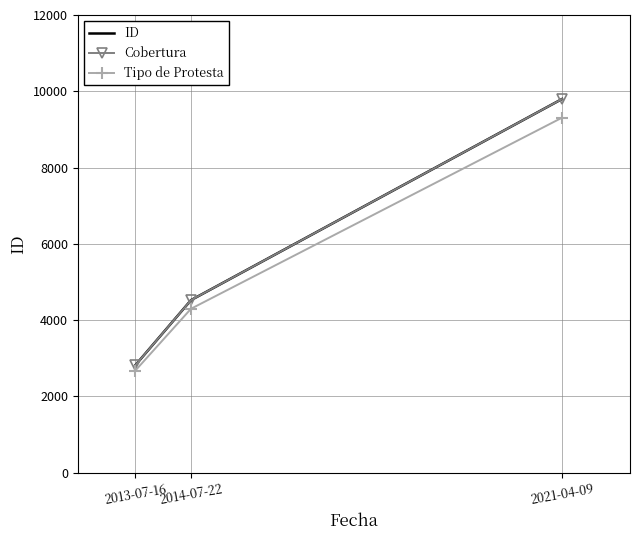

How many data points does each series have?

3